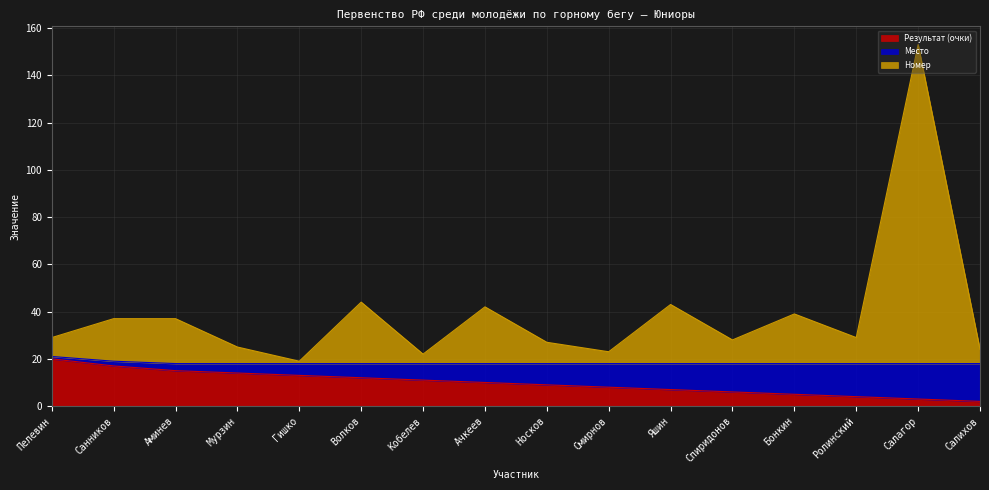

What position from the right is Кобелев?

10